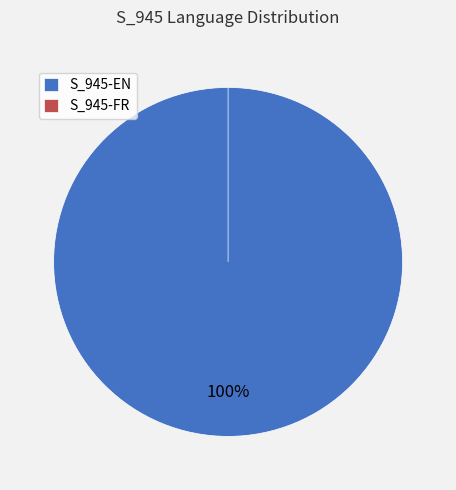

To the nearest percent, what is the average slice percentage?

50%